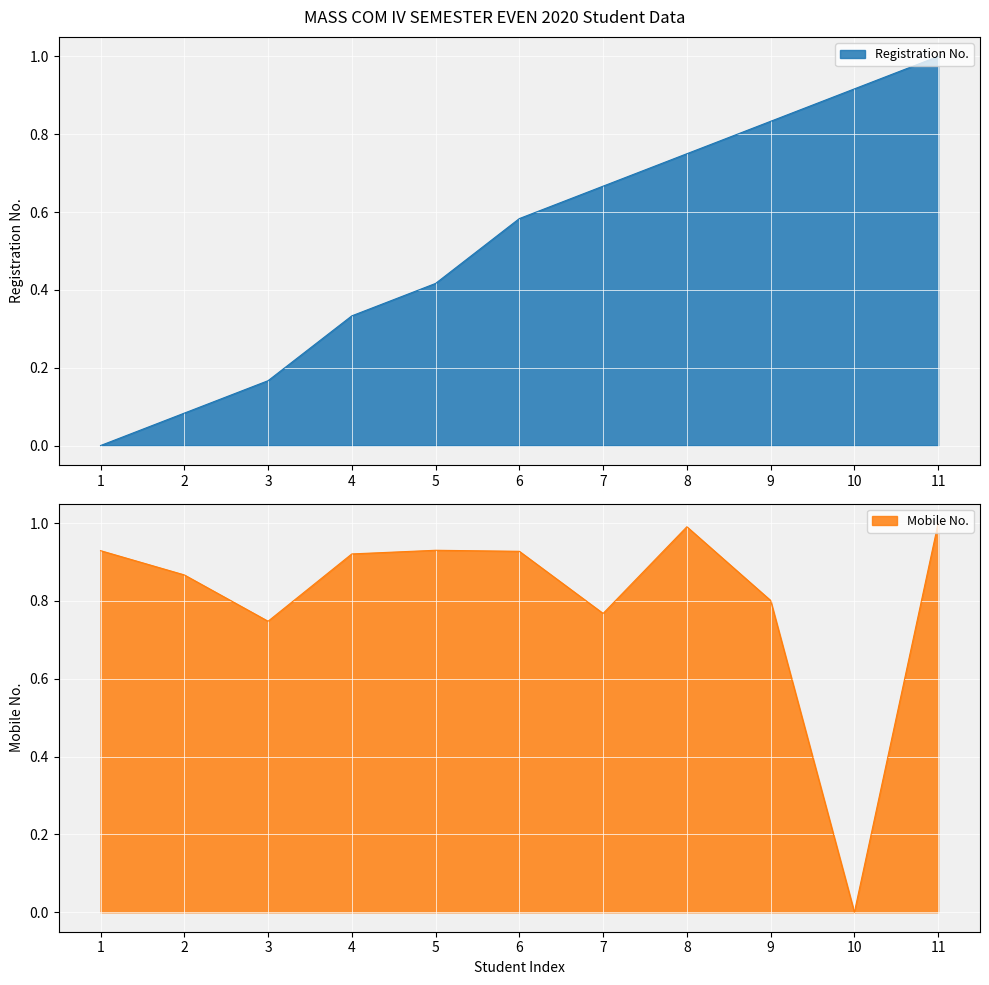

What is the difference between the maximum and second lowest values in the Registration No. series?

0.9